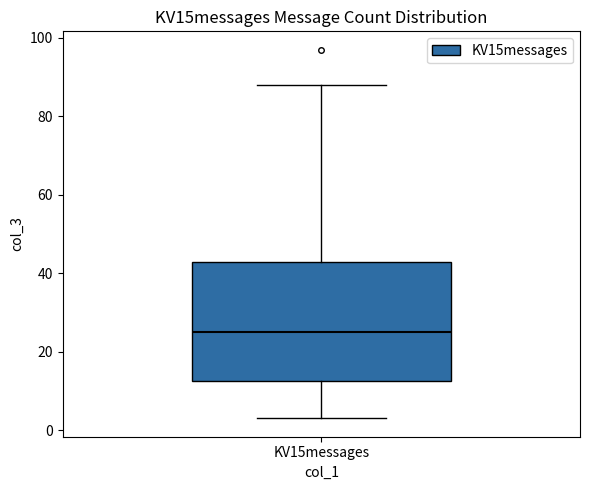

Transcribe this box plot: give where the median line is, the range the box spans, and where the two whiskers end, as read against the y-axis. The values are not printed on the chart, so give them approximately, as read against the axis.

median 26, box 12 to 42, whiskers 4 to 88